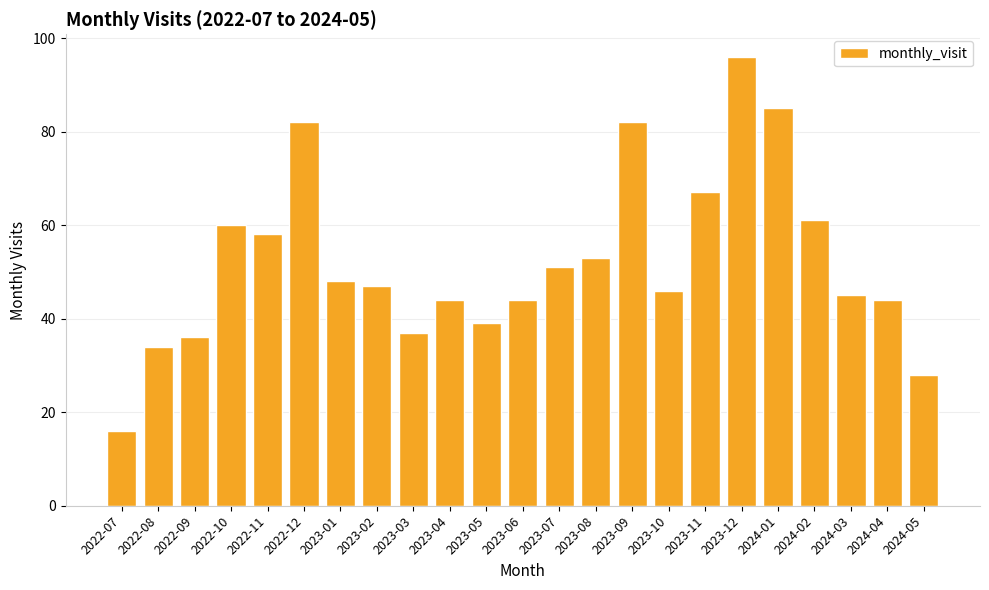

Does the chart contain any negative values?

No